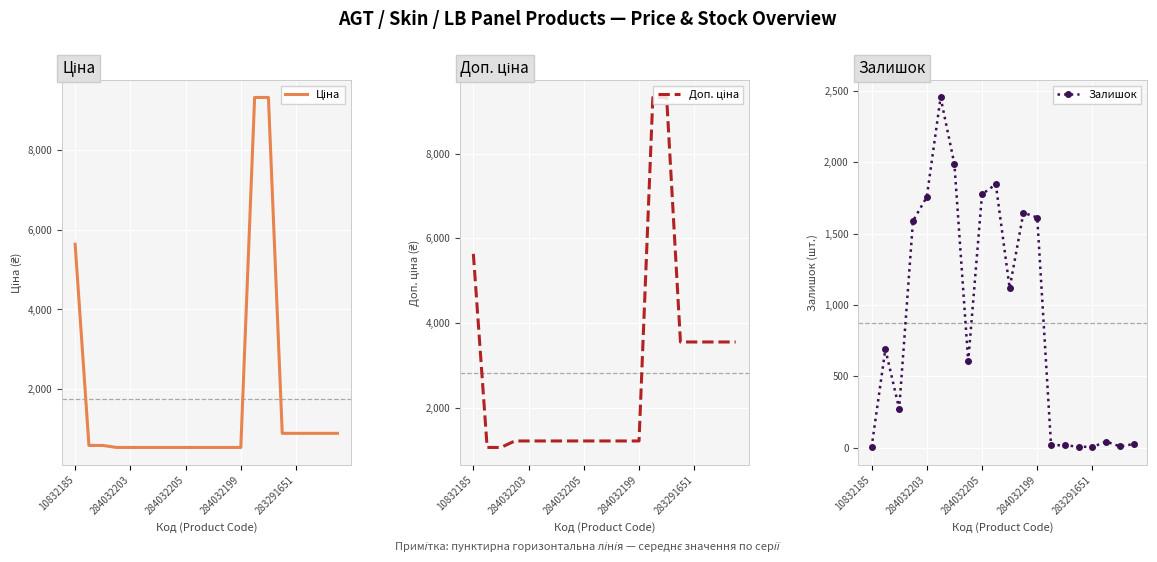

What is the maximum value for Залишок?

2453